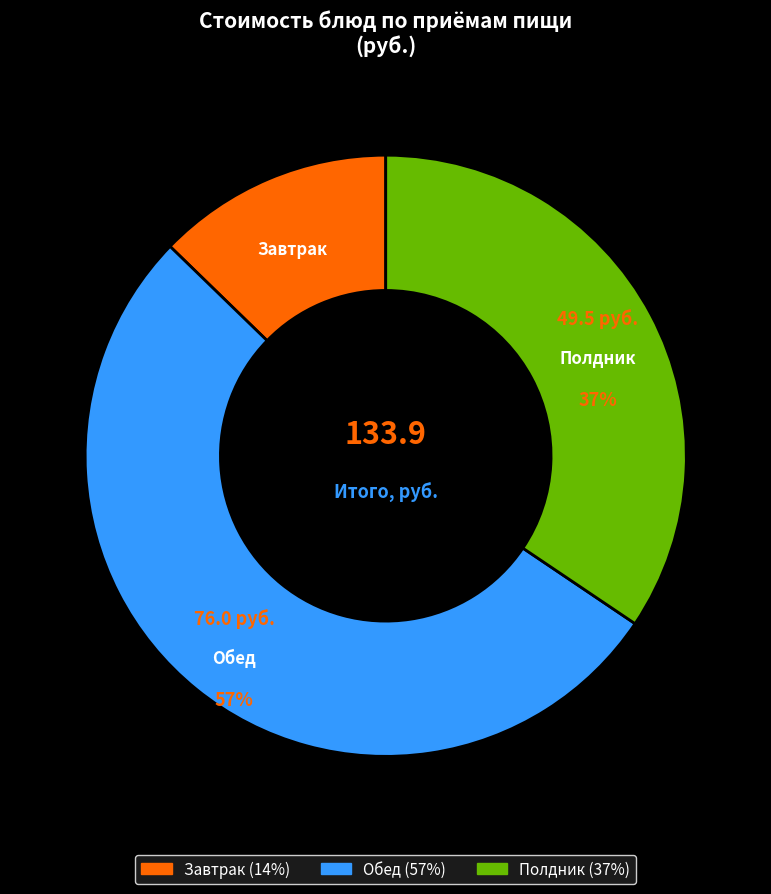

Does Лапшевник с творогом account for over 50% of the chart?

No